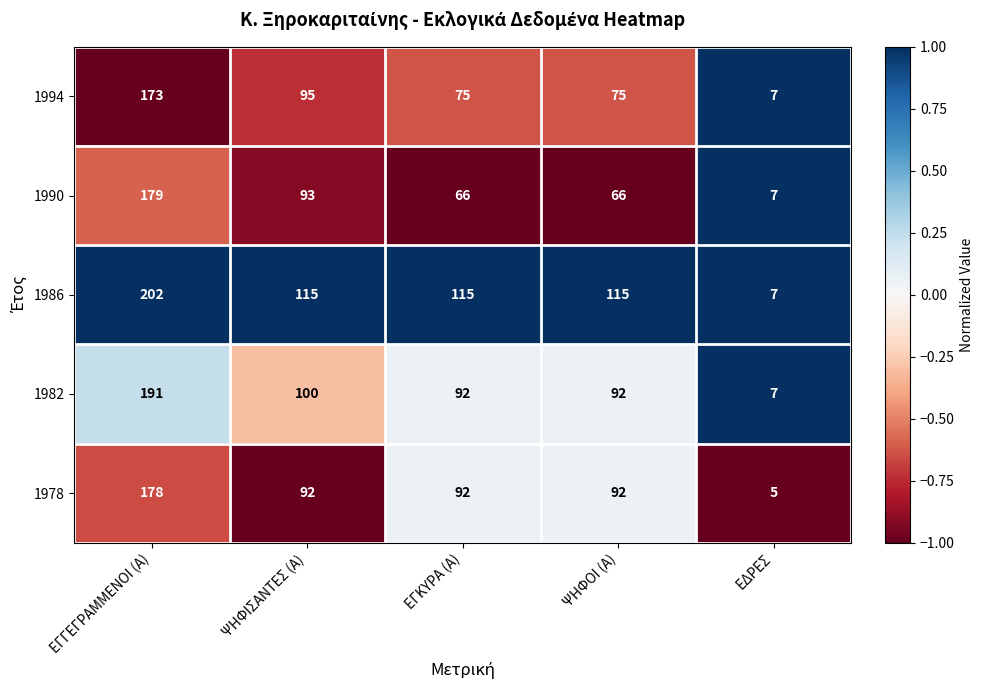

What is the greatest value displayed?

202